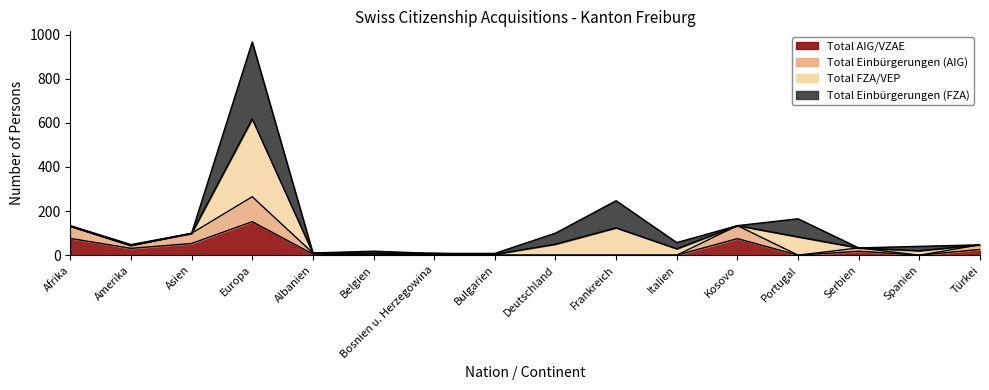

What is the maximum value for Total AIG/VZAE?

152